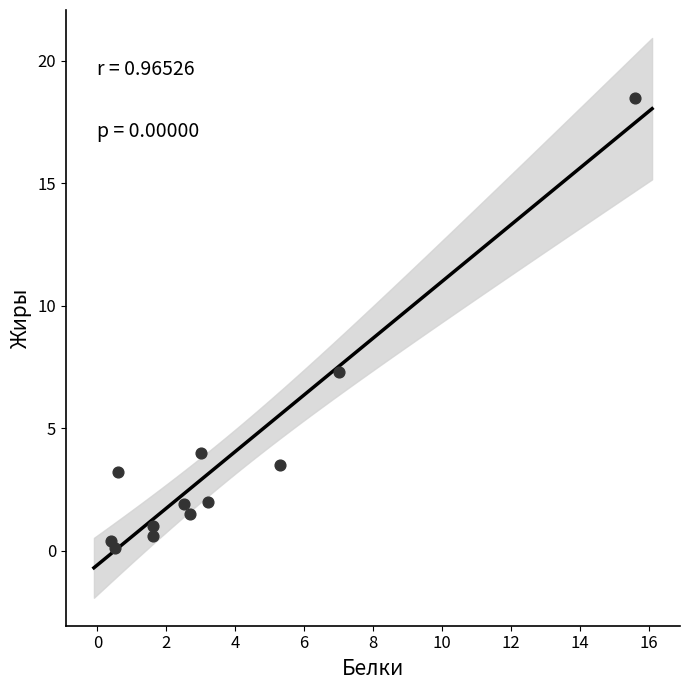

What Y value in the scatter plot is closest to 9?

7.3